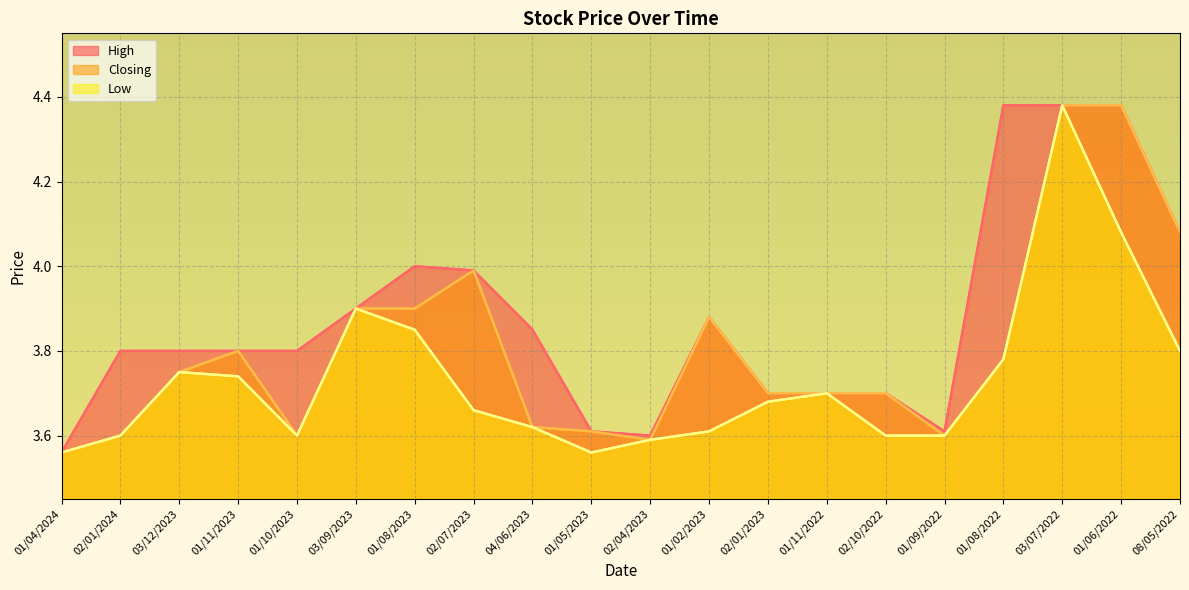

What is the minimum value shown in the chart?

3.6